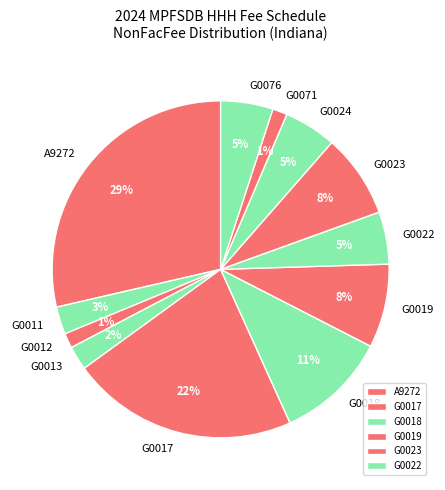

What percentage is the G0017 slice, to the nearest percent?

22%